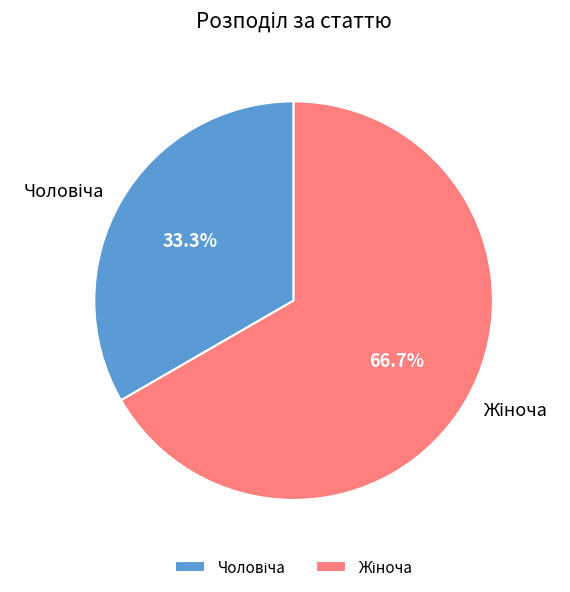

Is there any slice that represents more than half of the pie?

Yes